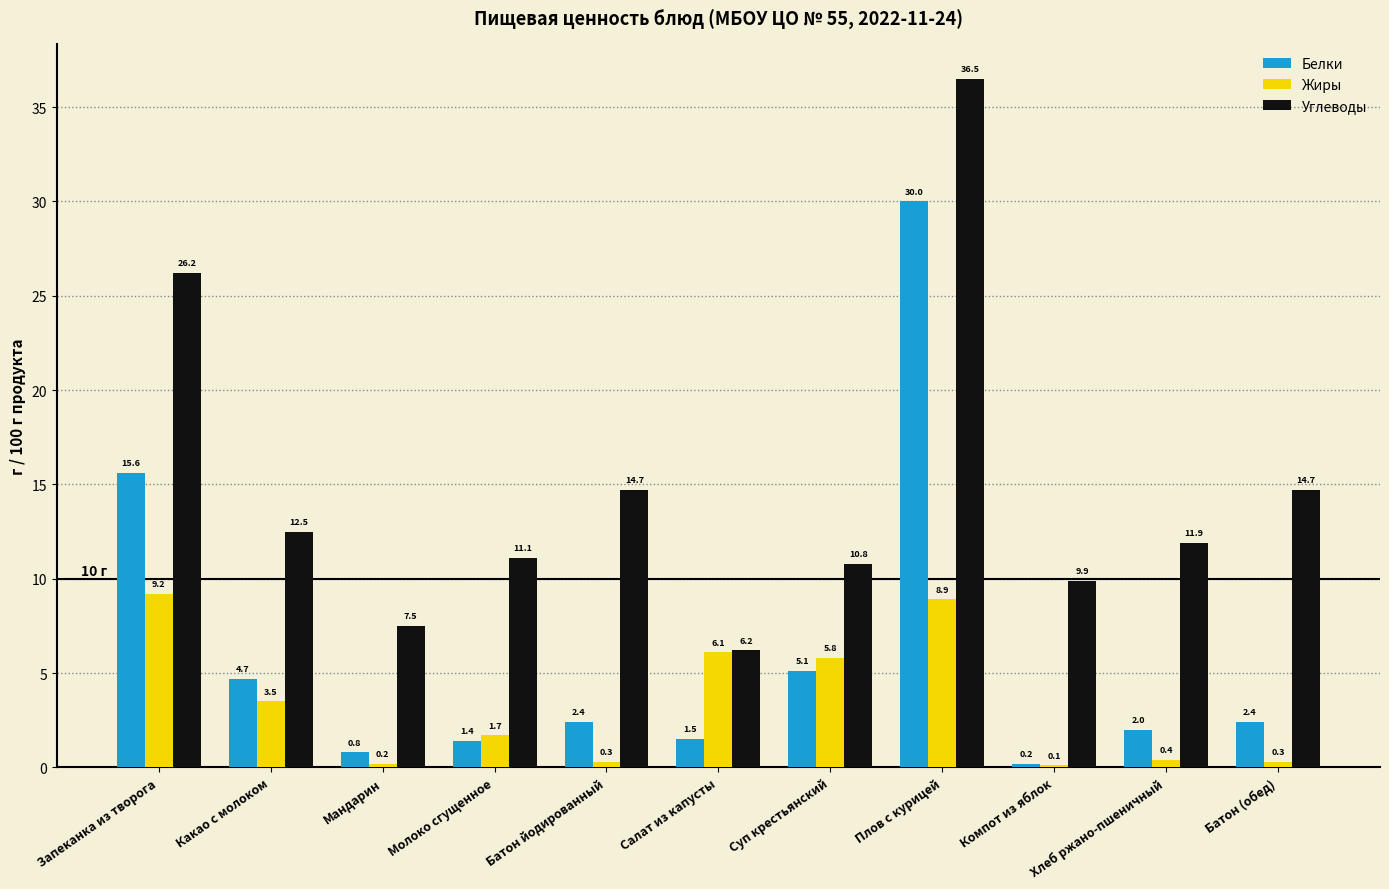

What is the difference between the Белки values at Батон (обед) and Суп крестьянский?

2.7